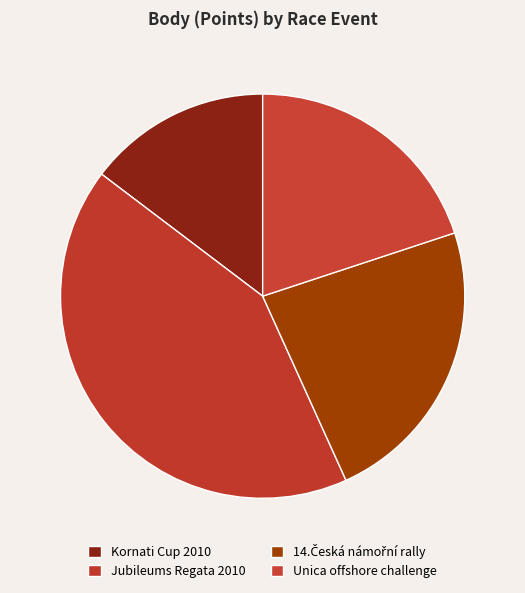

Which slice is the smallest?

Kornati Cup 2010